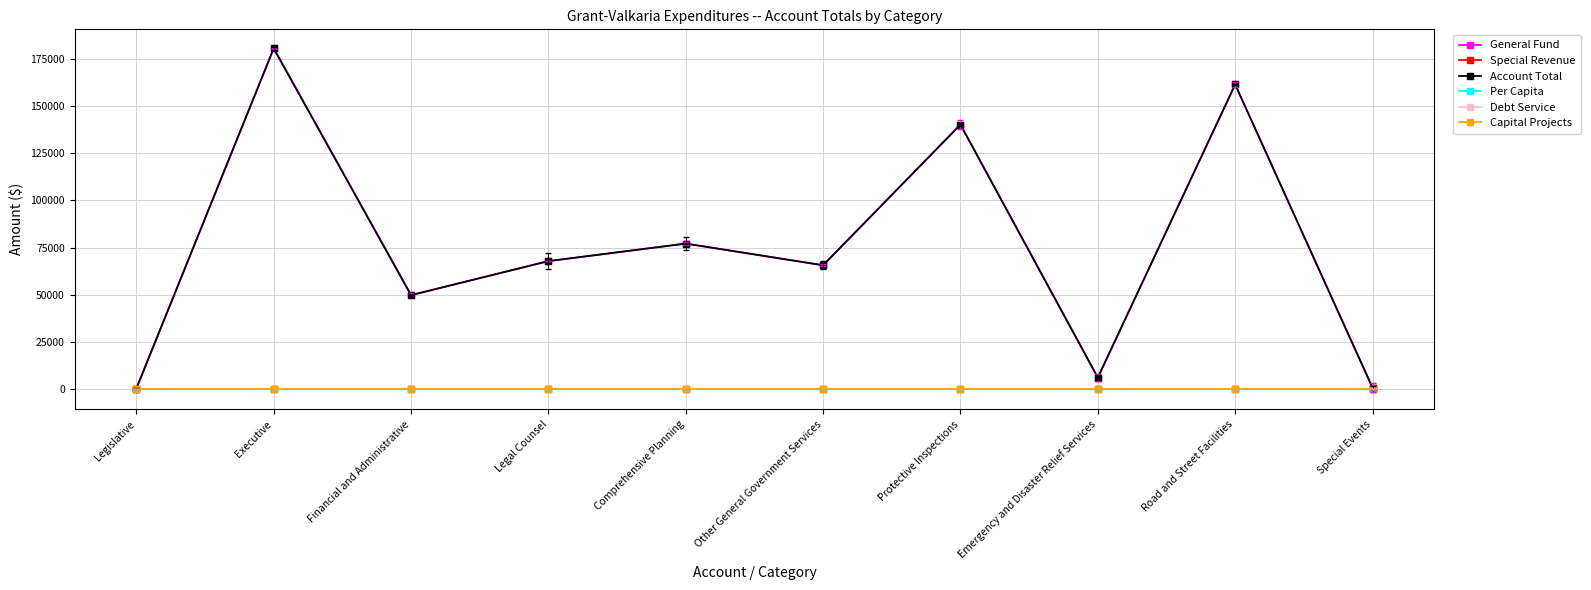

At which category is the sum across all series the highest?

Executive